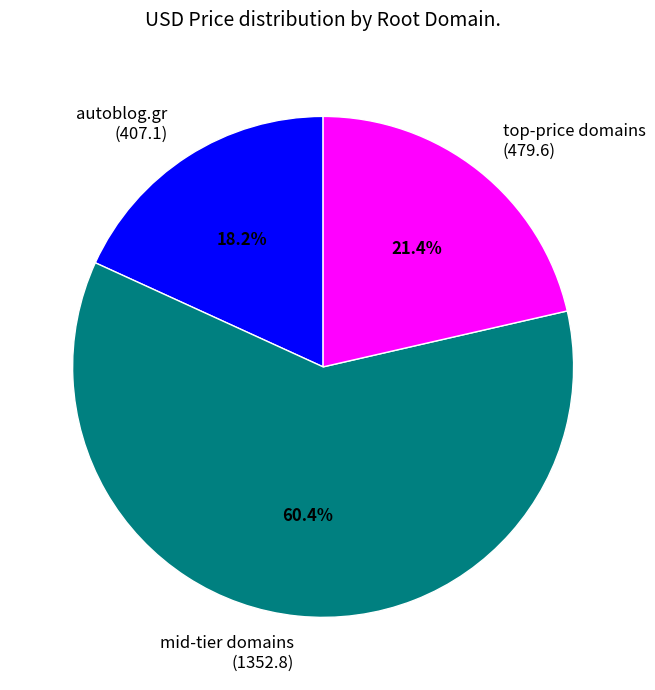

Which slice is the smallest?

autoblog.gr (407.1)